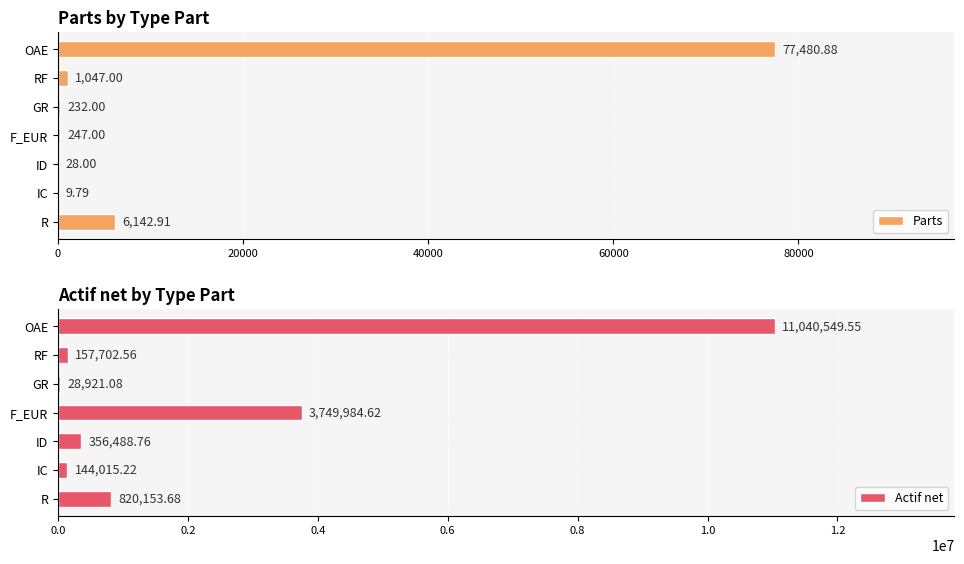

What is the sum of all Parts values?

85187.6